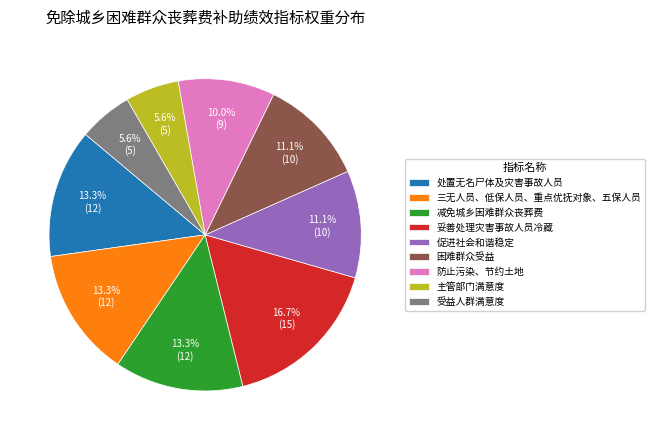

What percentage is NOT represented by 促进社会和谐稳定?

88.9%